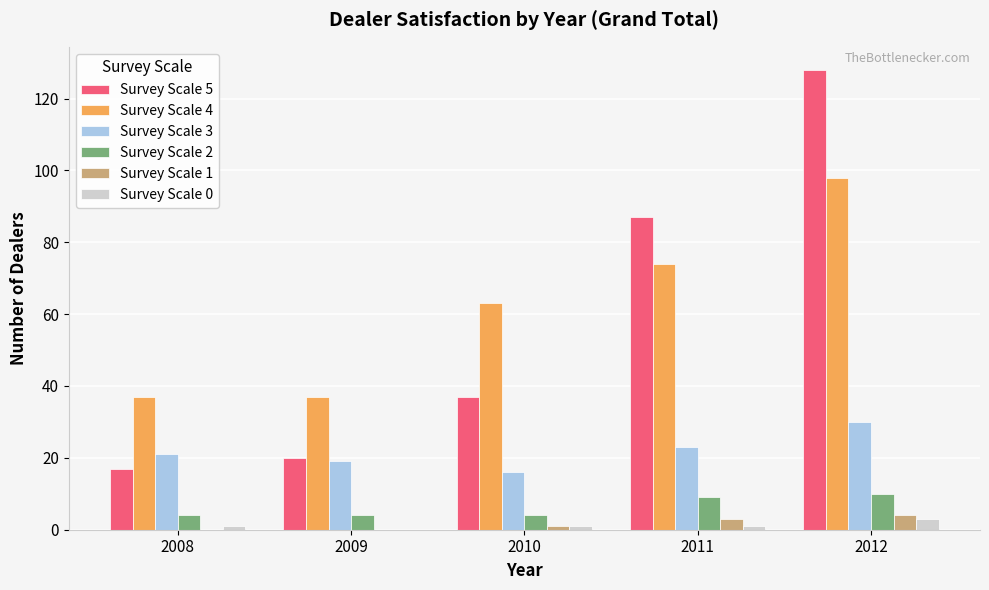

Is it true that Survey Scale 5 equals 12 at 2009?

False